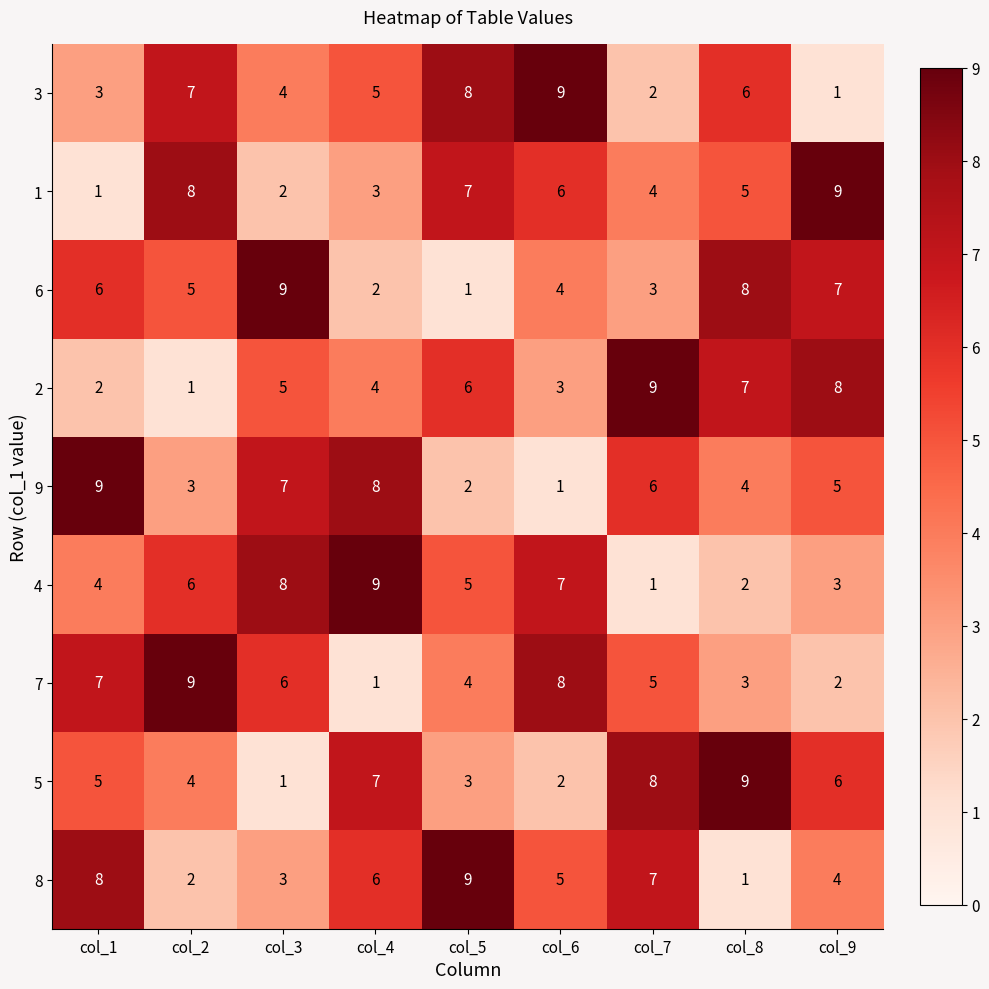

What is the total value across all series at col_2?

45